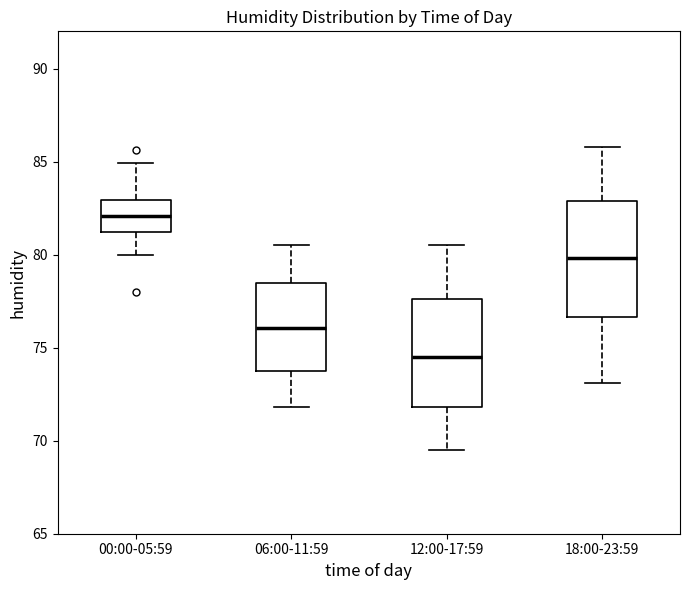

Which box has the highest median line?

00:00-05:59